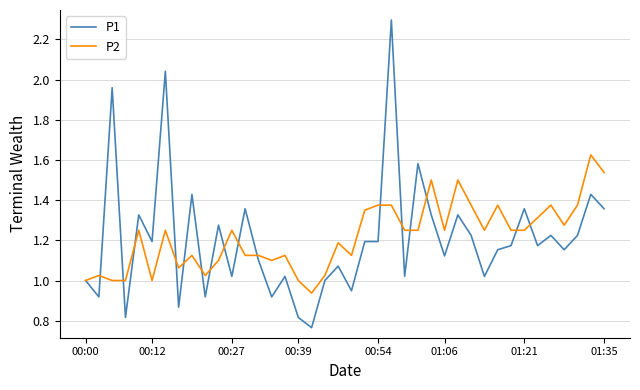

What is the greatest value displayed?

2.3